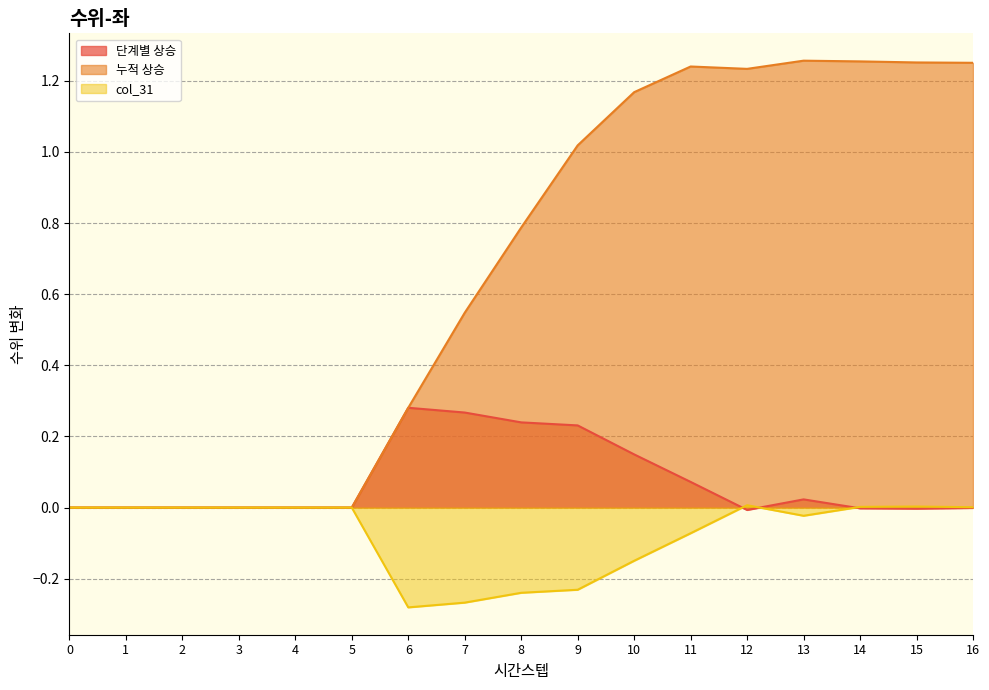

Where is the first local minimum for 단계별 상승?

12